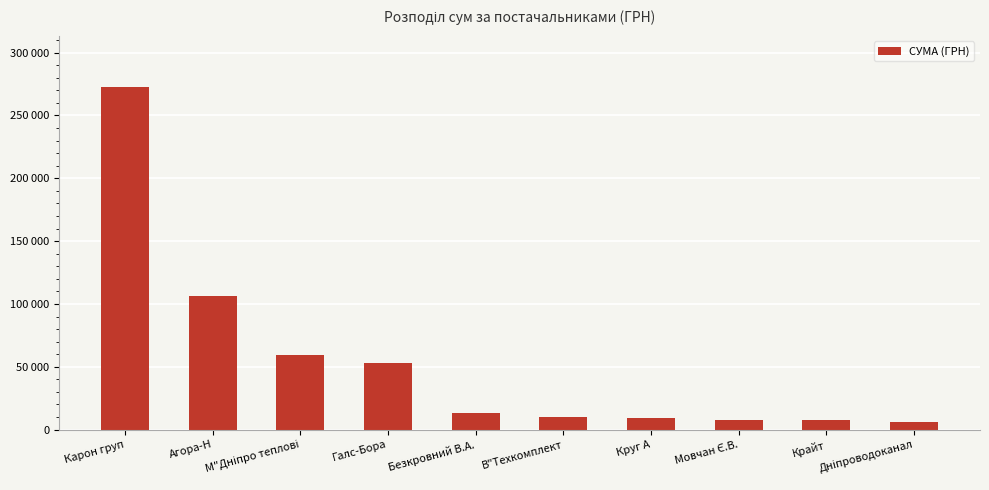

Which category has the lowest value across all series?

Дніпроводоканал